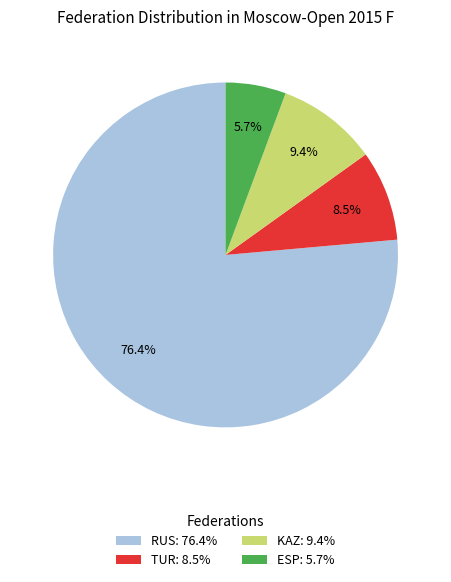

Rank the categories by value from highest to lowest.

RUS: 76.4%, KAZ: 9.4%, TUR: 8.5%, ESP: 5.7%